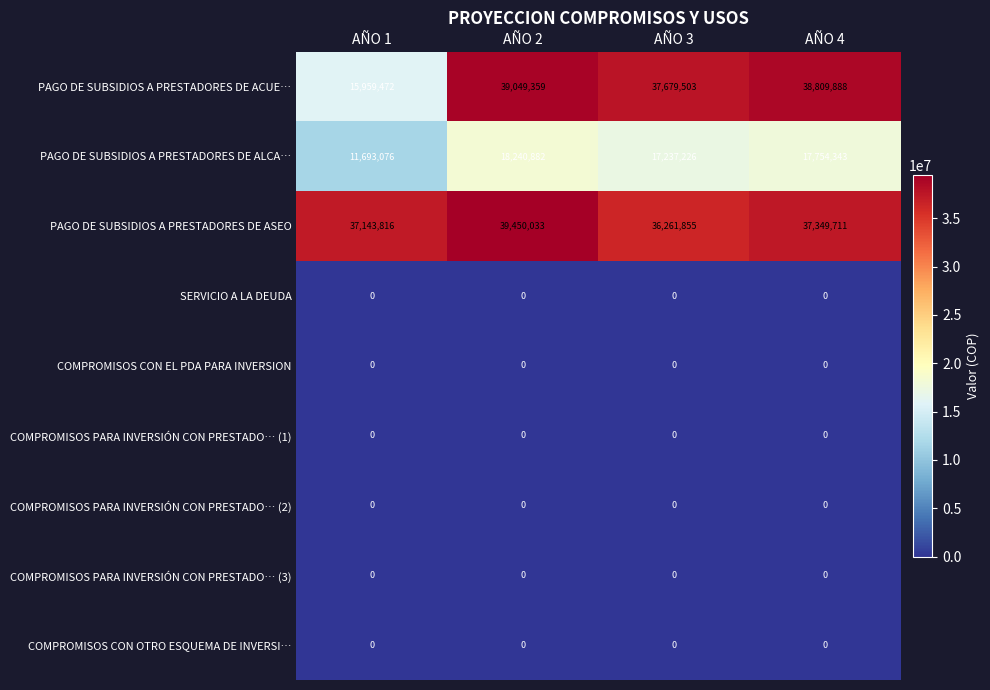

What is the spread (max minus min) of values at AÑO 1?

37143816